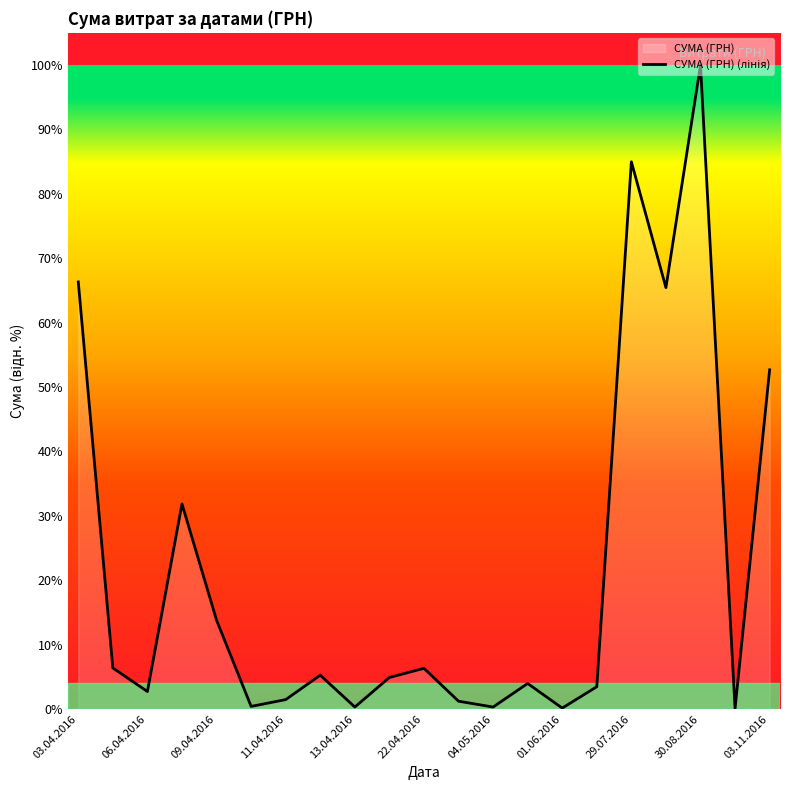

Which category has the highest value across all series?

30.08.2016